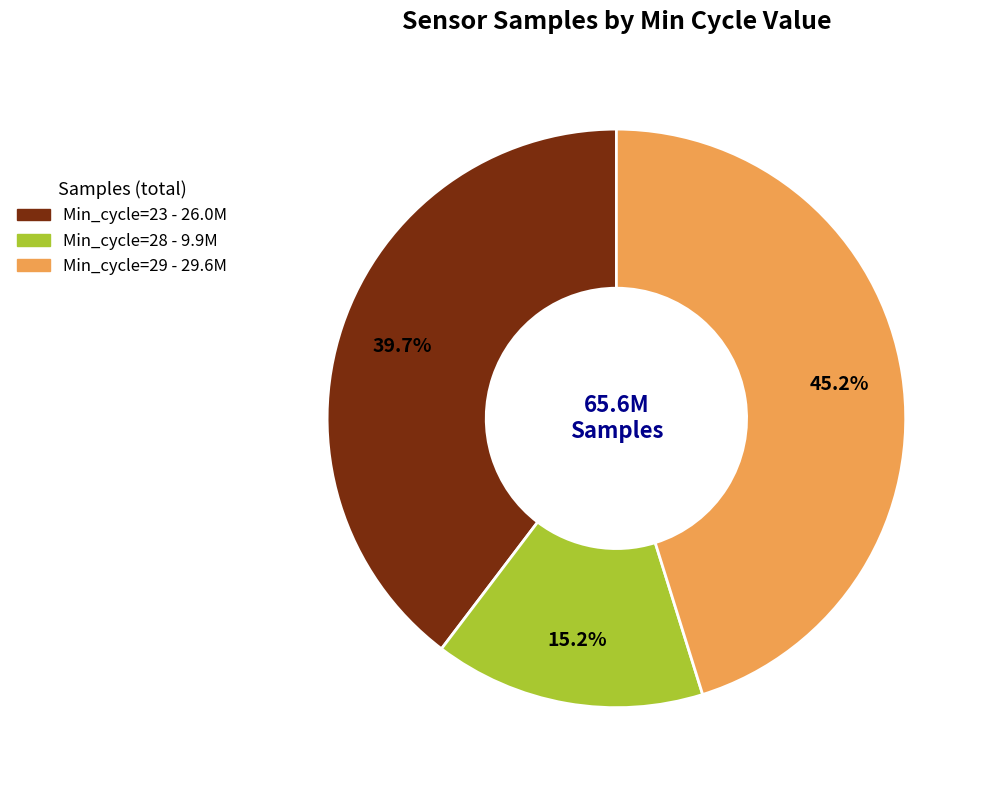

Is there any slice that represents more than half of the pie?

No